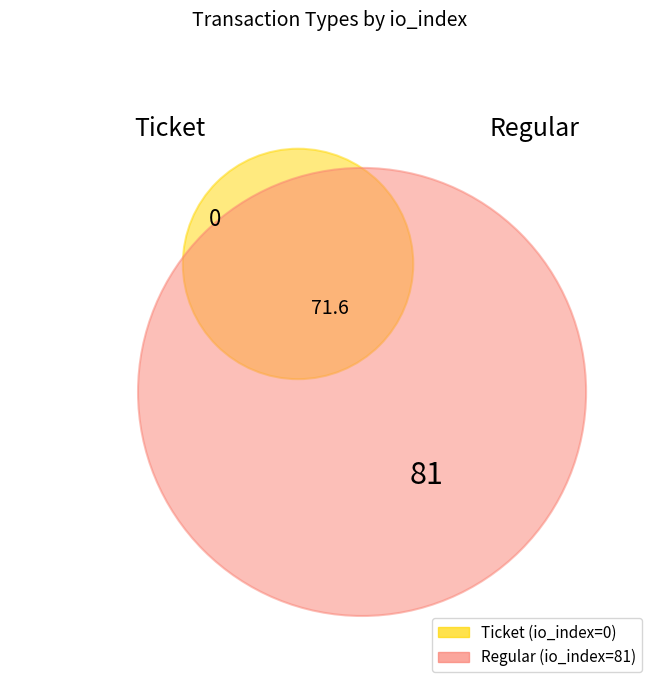

Is Regular the majority of the pie?

Yes